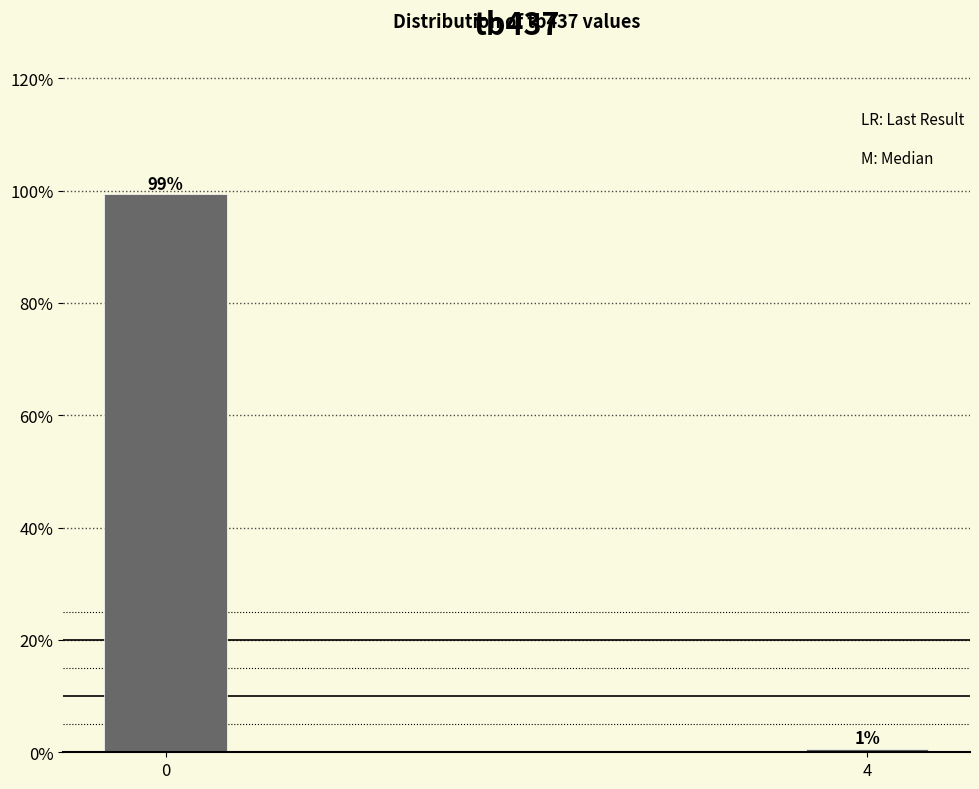

Which category has the lowest value across all series?

4